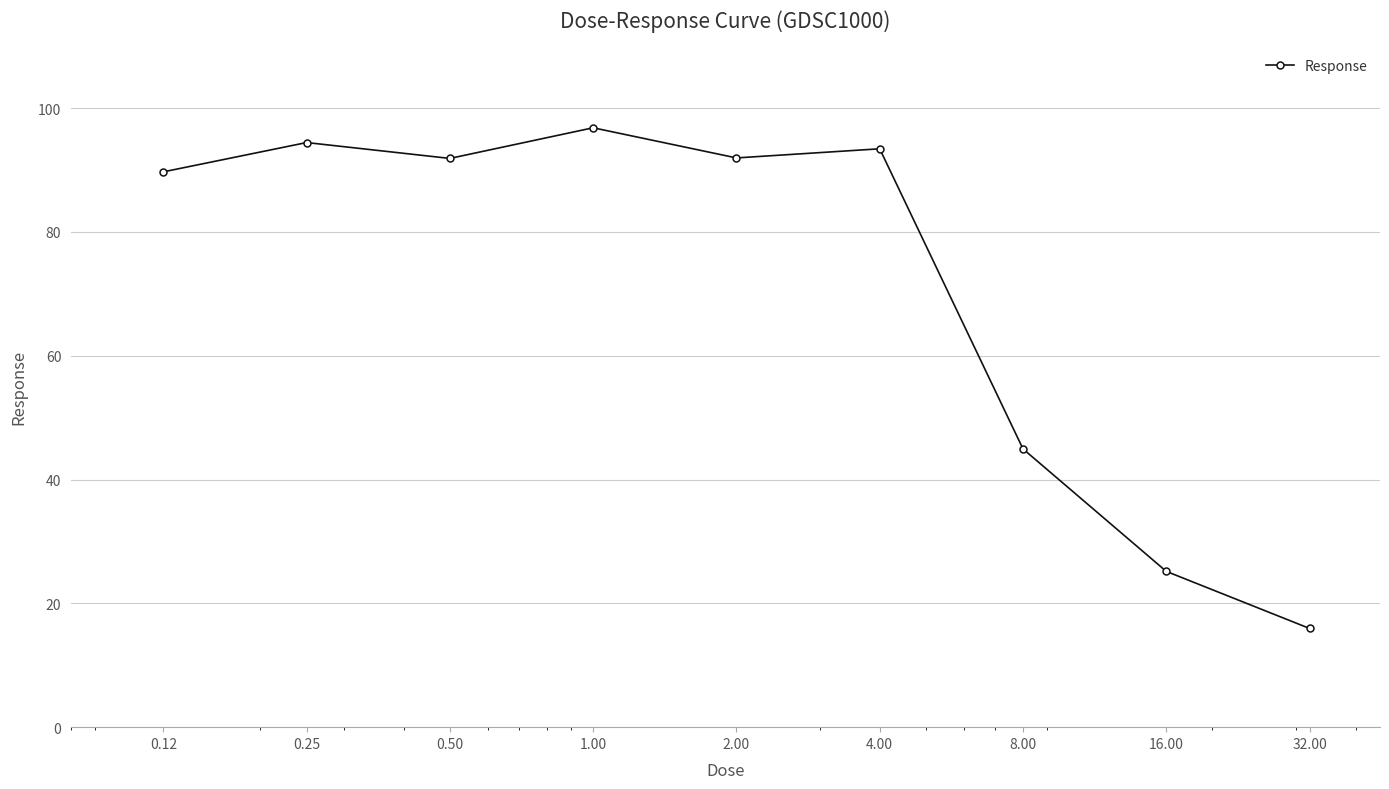

What is the value of the 1st point from the left?

89.7